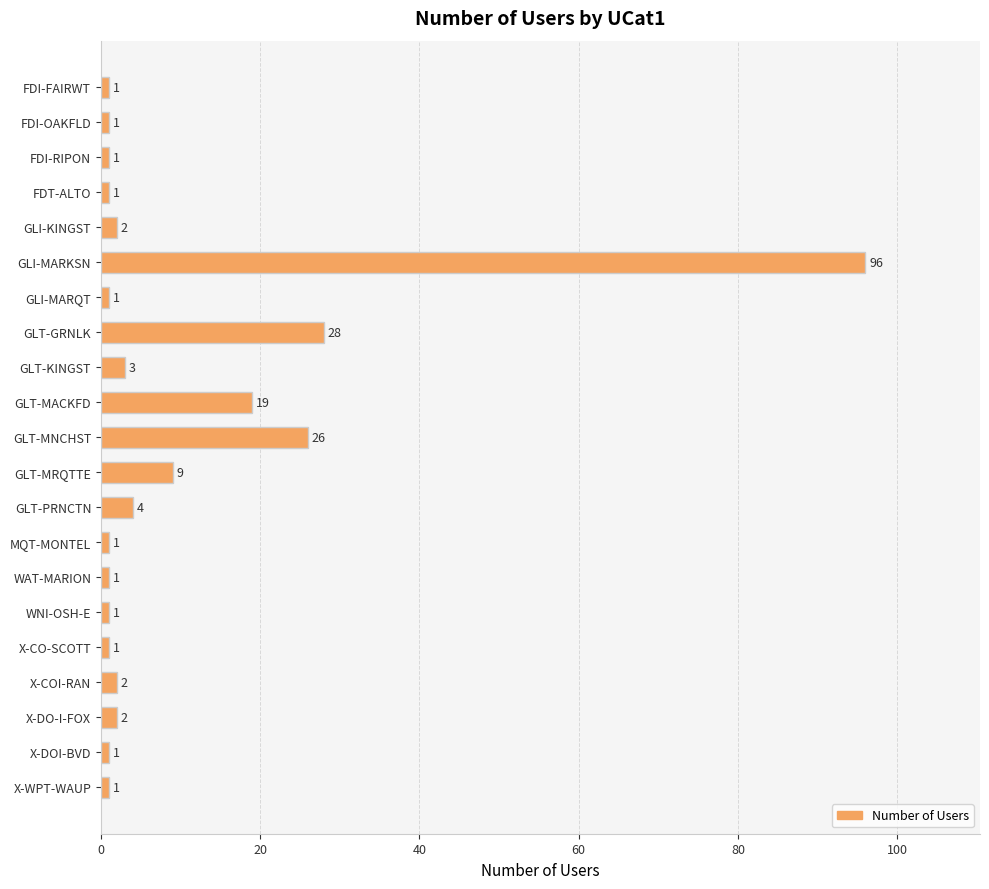

Reading top to bottom, list all the values displayed in this chart.

FDI-FAIRWT=1	FDI-OAKFLD=1	FDI-RIPON=1	FDT-ALTO=1	GLI-KINGST=2	GLI-MARKSN=96	GLI-MARQT=1	GLT-GRNLK=28	GLT-KINGST=3	GLT-MACKFD=19	GLT-MNCHST=26	GLT-MRQTTE=9	GLT-PRNCTN=4	MQT-MONTEL=1	WAT-MARION=1	WNI-OSH-E=1	X-CO-SCOTT=1	X-COI-RAN=2	X-DO-I-FOX=2	X-DOI-BVD=1	X-WPT-WAUP=1